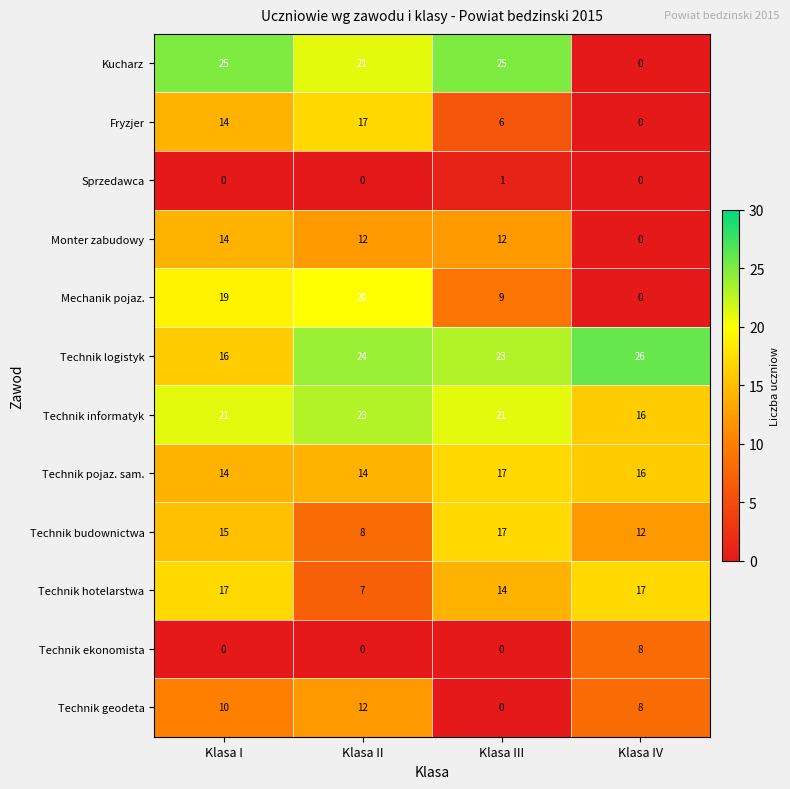

At which label does Technik pojaz. sam. first exceed 16?

Klasa III